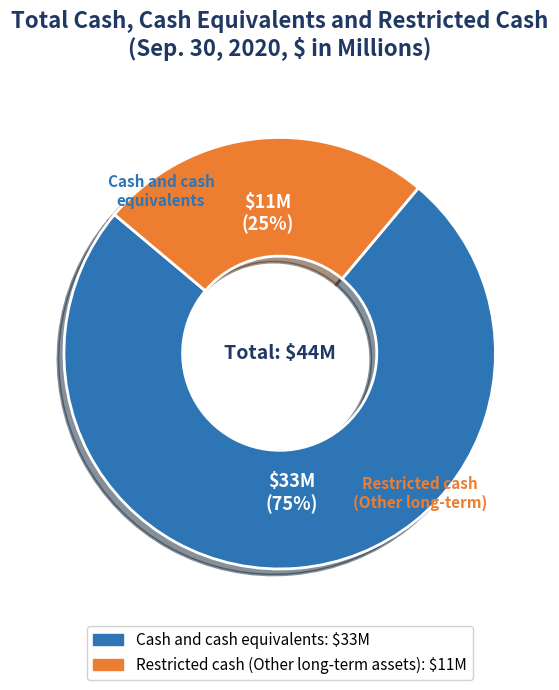

To the nearest percent, what is the average slice percentage?

50%